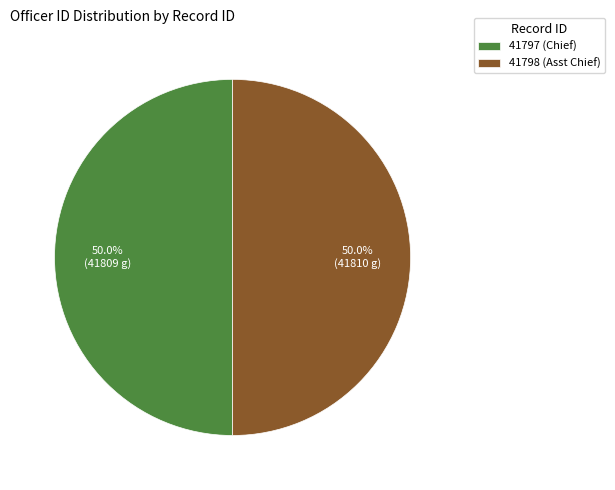

Count the number of slices in the pie.

2